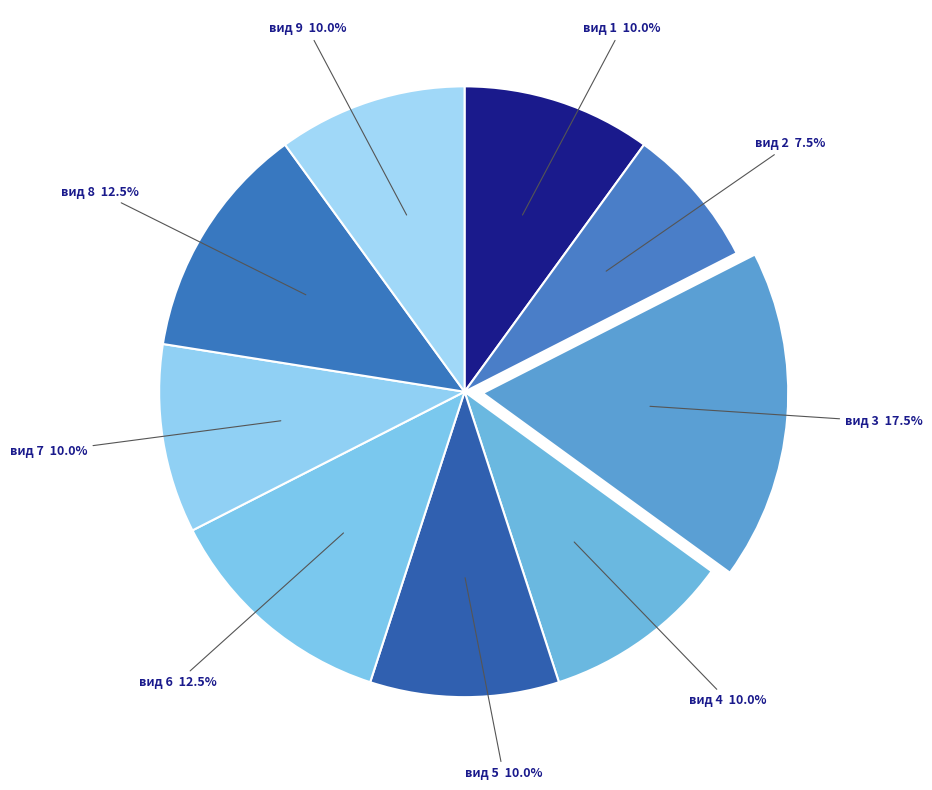

Count the number of slices in the pie.

9